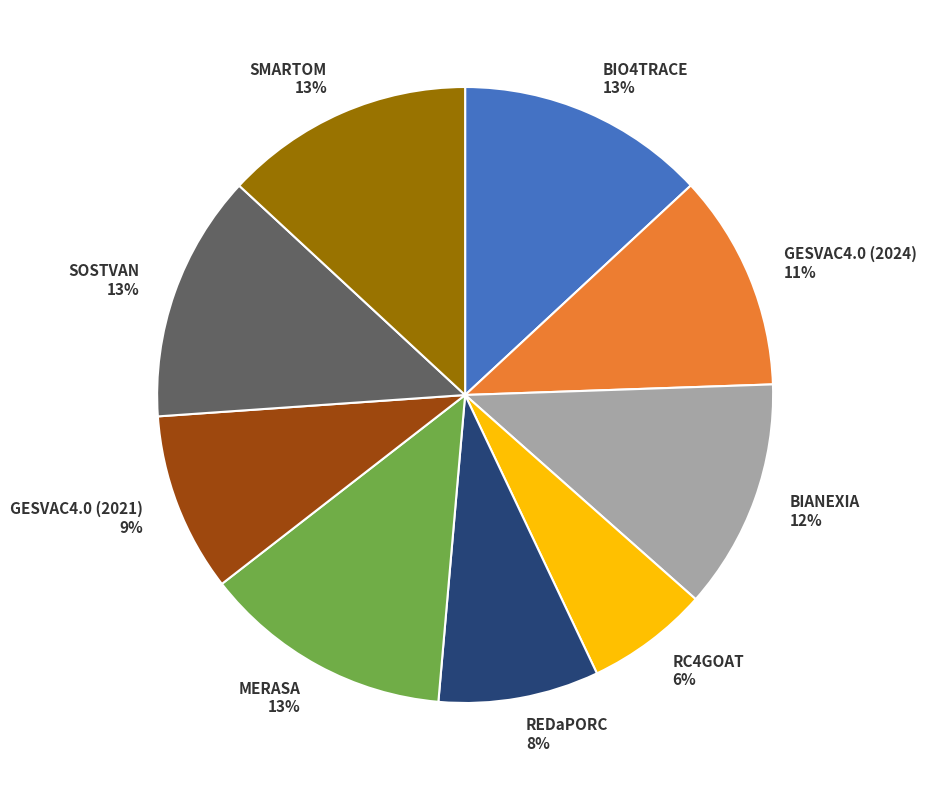

Is the sum of SOSTVAN and BIANEXIA greater than half?

No